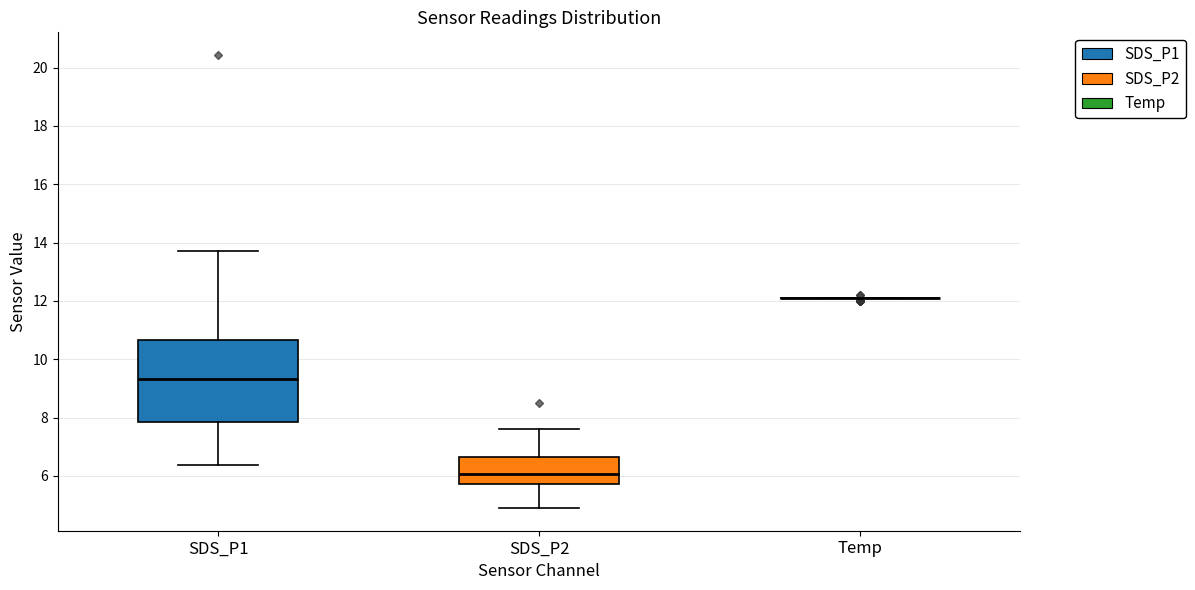

Where is the upper edge of the box for SDS_P2 on the y-axis? The values are not printed on the chart, so give them approximately, as read against the axis.

6.6